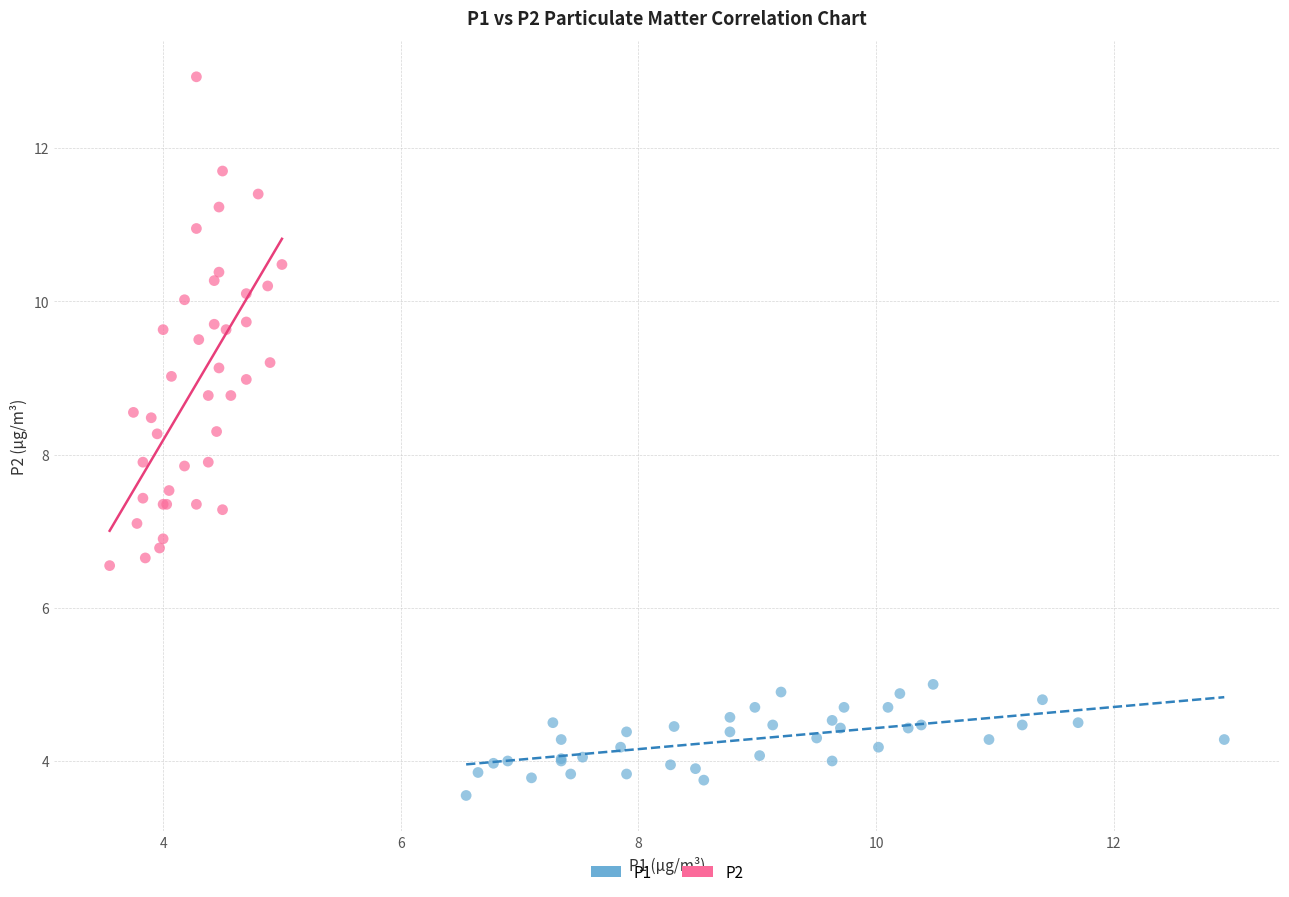

Which series reaches the minimum Y coordinate?

P1